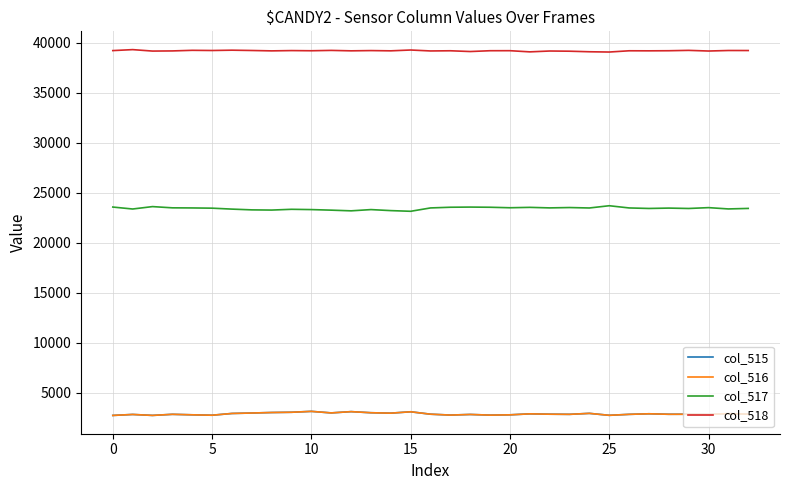

What is the maximum value shown in the chart?

39332